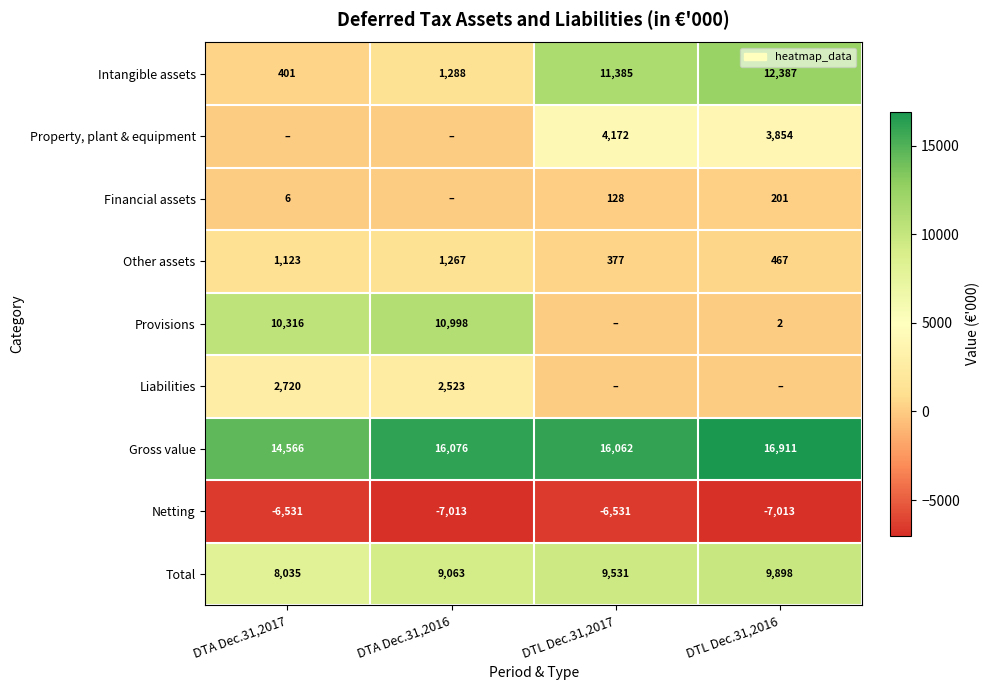

What is the maximum value for Intangible assets?

12387